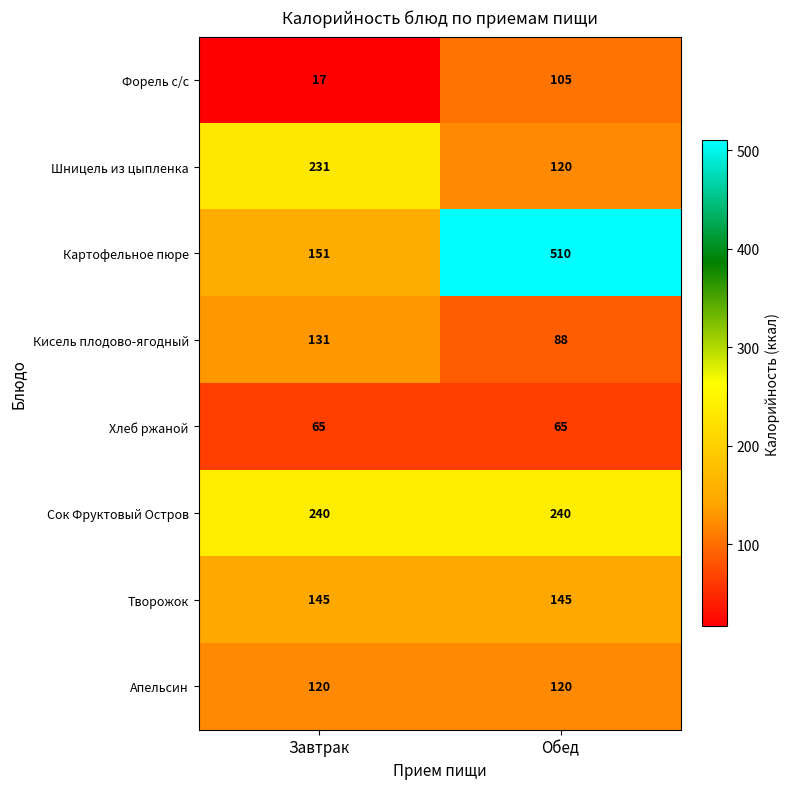

Where is Шницель из цыпленка nearest to the value 175?

Обед